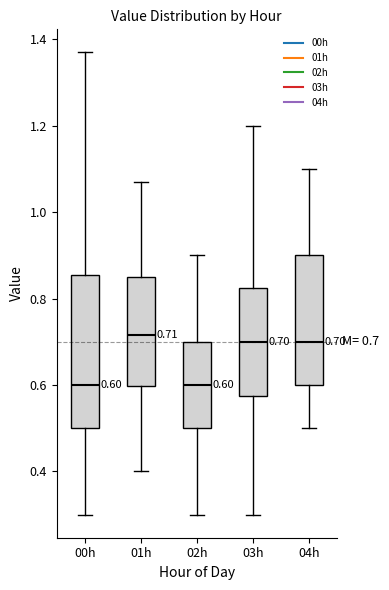

Which box is the tallest, from its lower edge to its upper edge?

00h